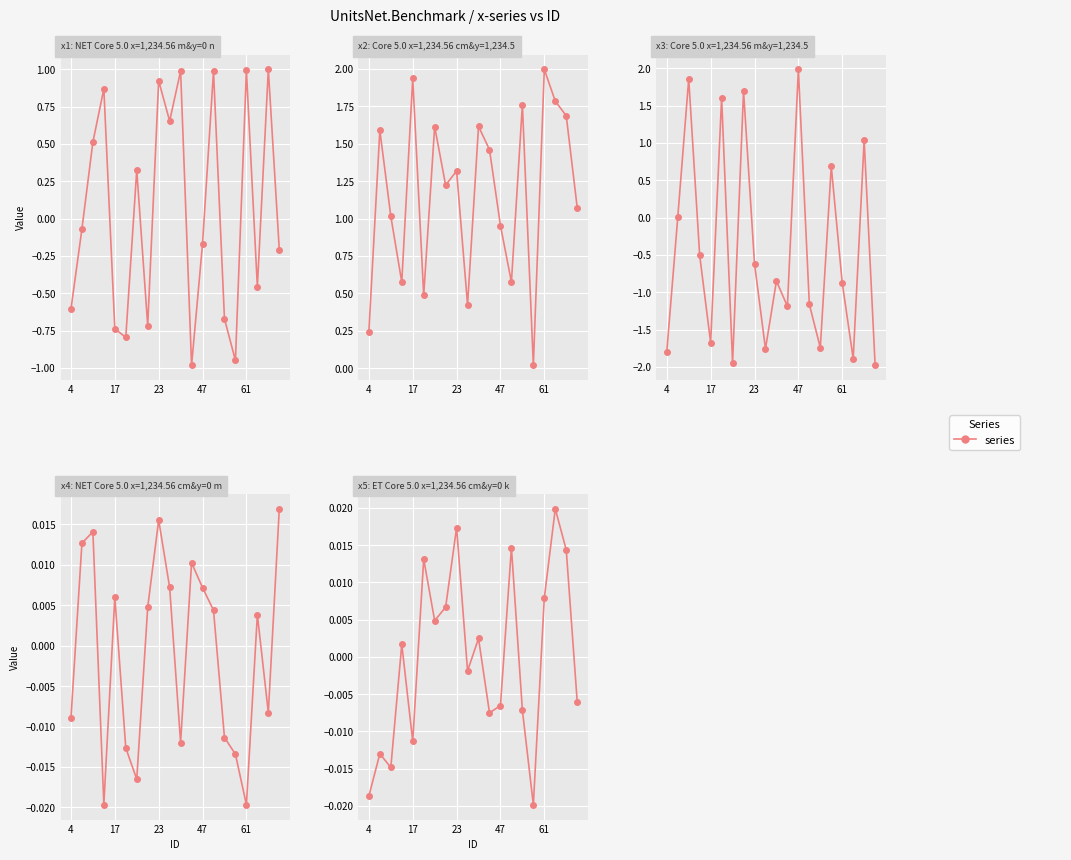

What is the smallest value displayed?

-2.0